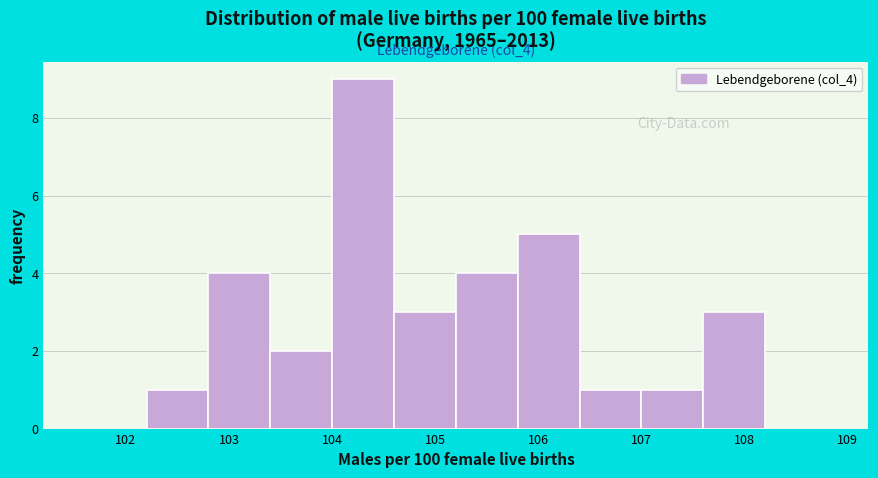

Over which range of the x-axis is the bar tallest?

104.0 to 104.6